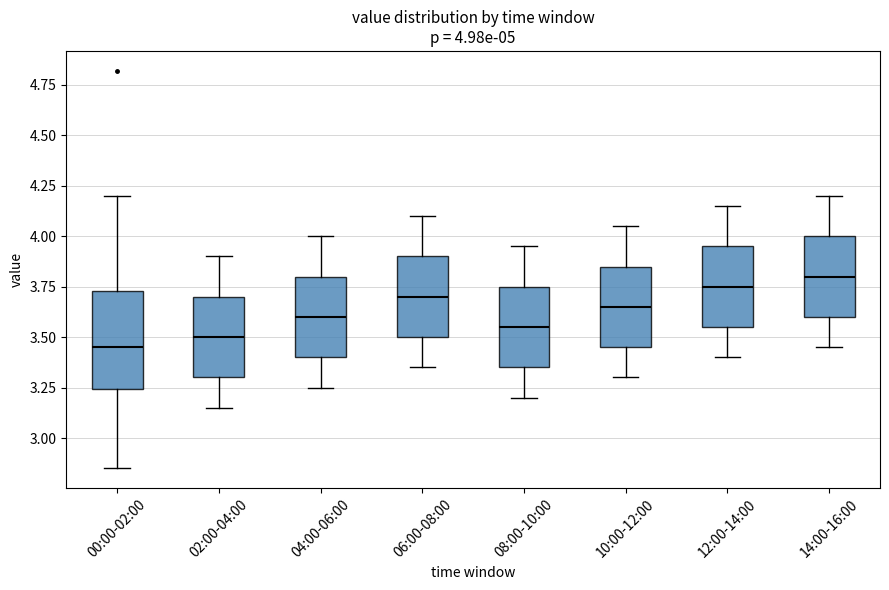

Comparing the boxes themselves (not the whiskers), which one is the tallest?

00:00-02:00